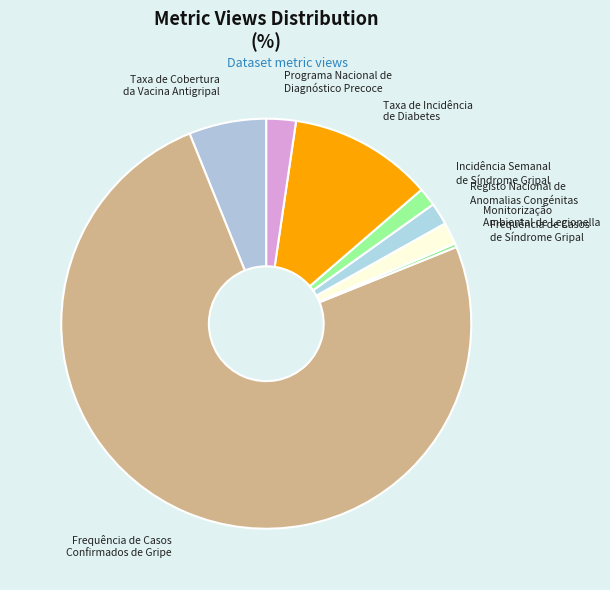

Does any single category account for the majority?

Yes